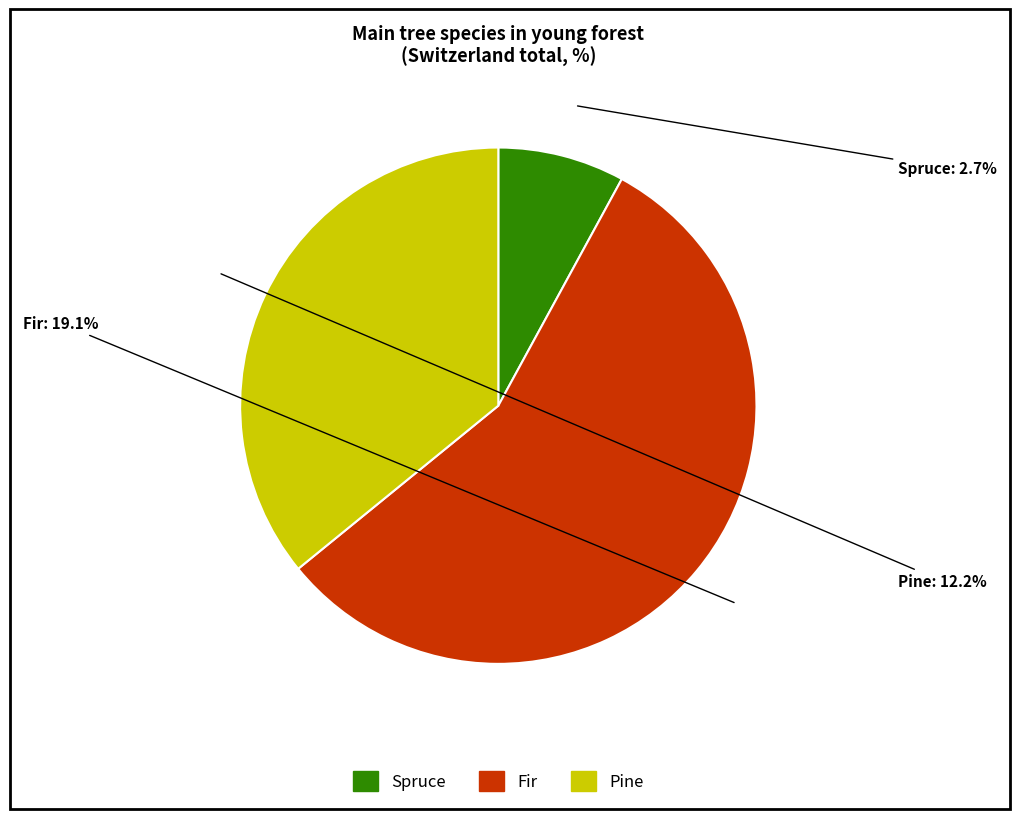

Is there any slice that represents more than half of the pie?

Yes